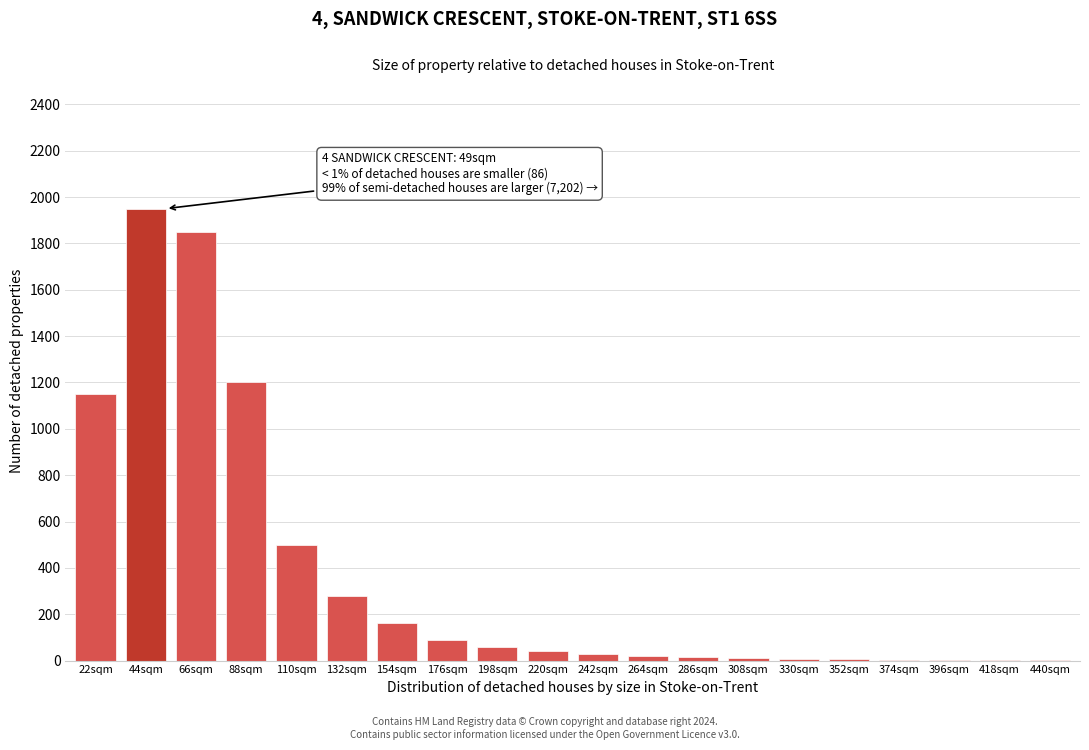

Between 110sqm and 198sqm, which is larger?

110sqm